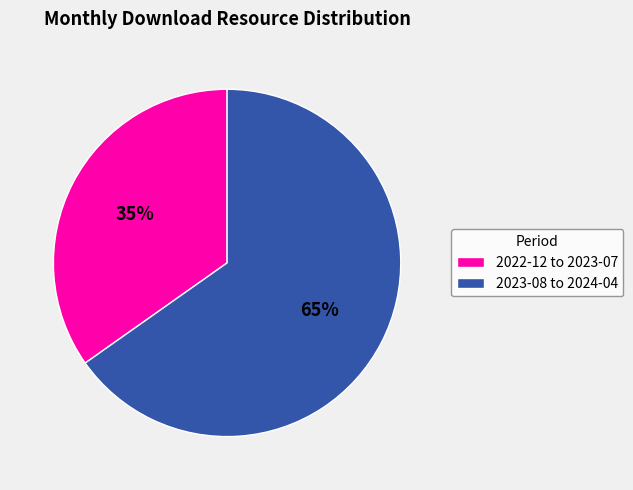

Which has a higher value, 2023-08 to 2024-04 or 2022-12 to 2023-07?

2023-08 to 2024-04